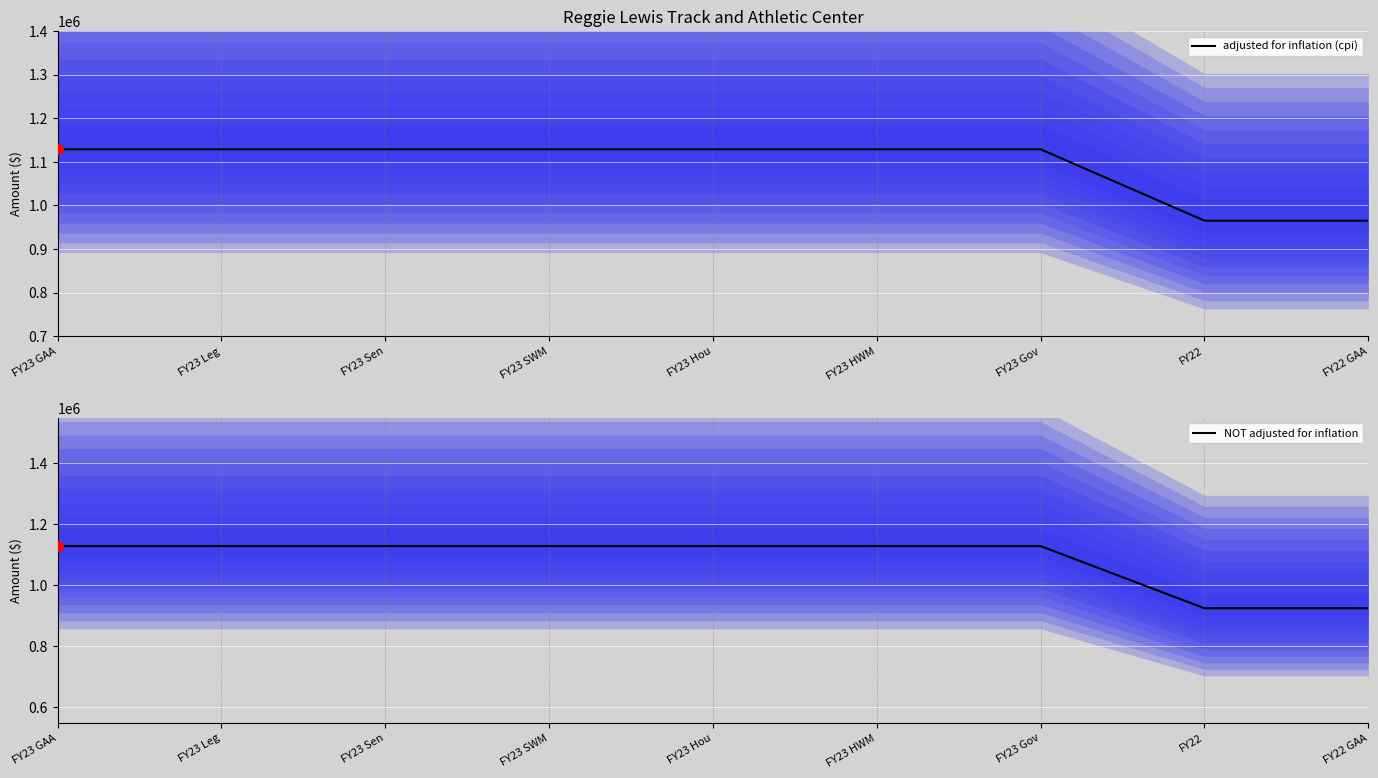

Which series has the largest total across all categories?

adjusted for inflation (cpi)